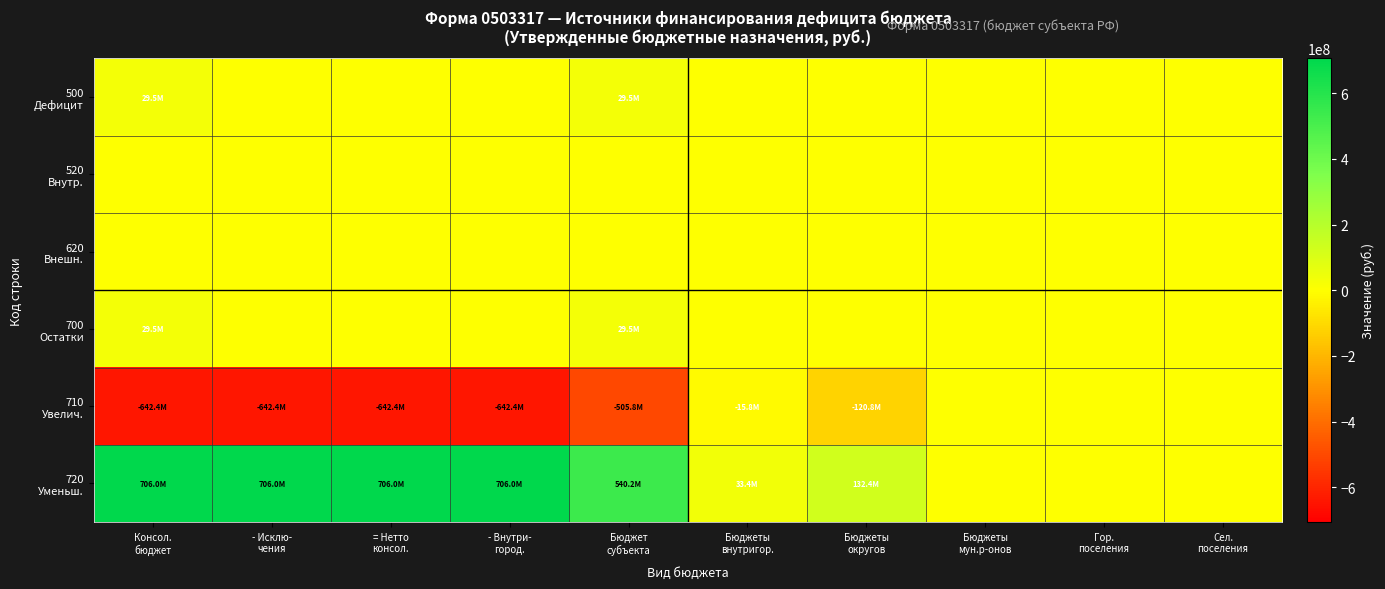

At Консол. бюджет, list the series in order from largest to smallest.

720 Уменьш., 500 Дефицит, 700 Остатки, 520 Внутр., 620 Внешн., 710 Увелич.